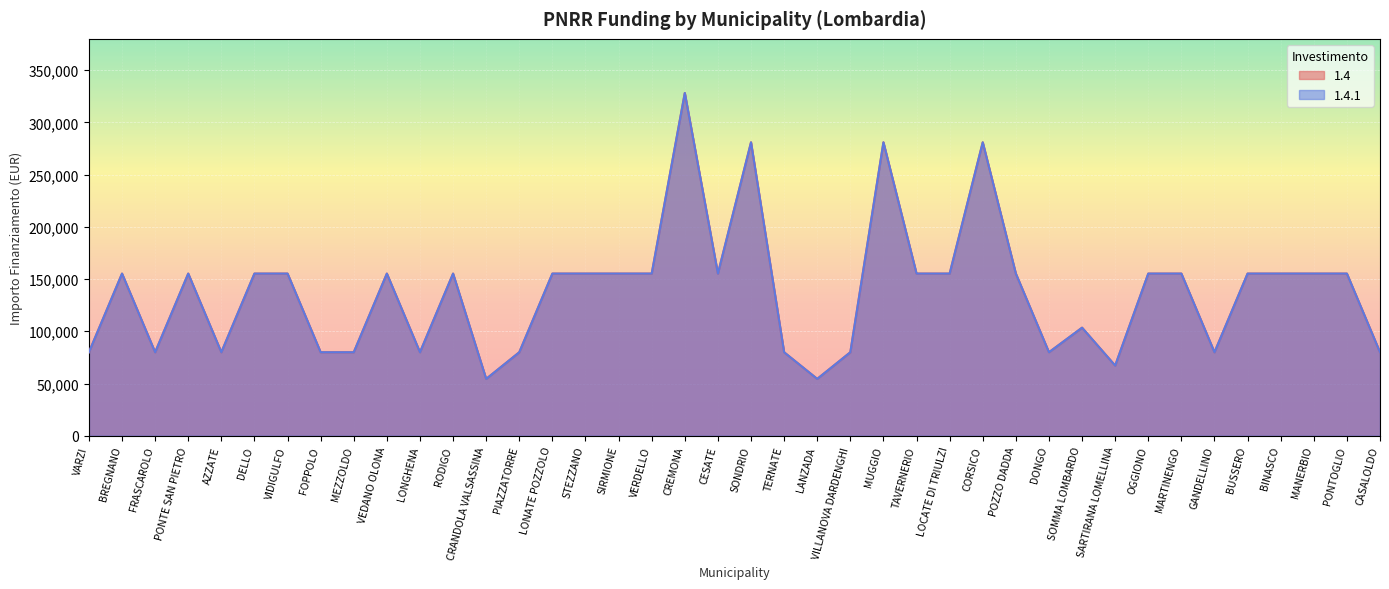

How many interior local peaks does the 1.4.1 series have?

9